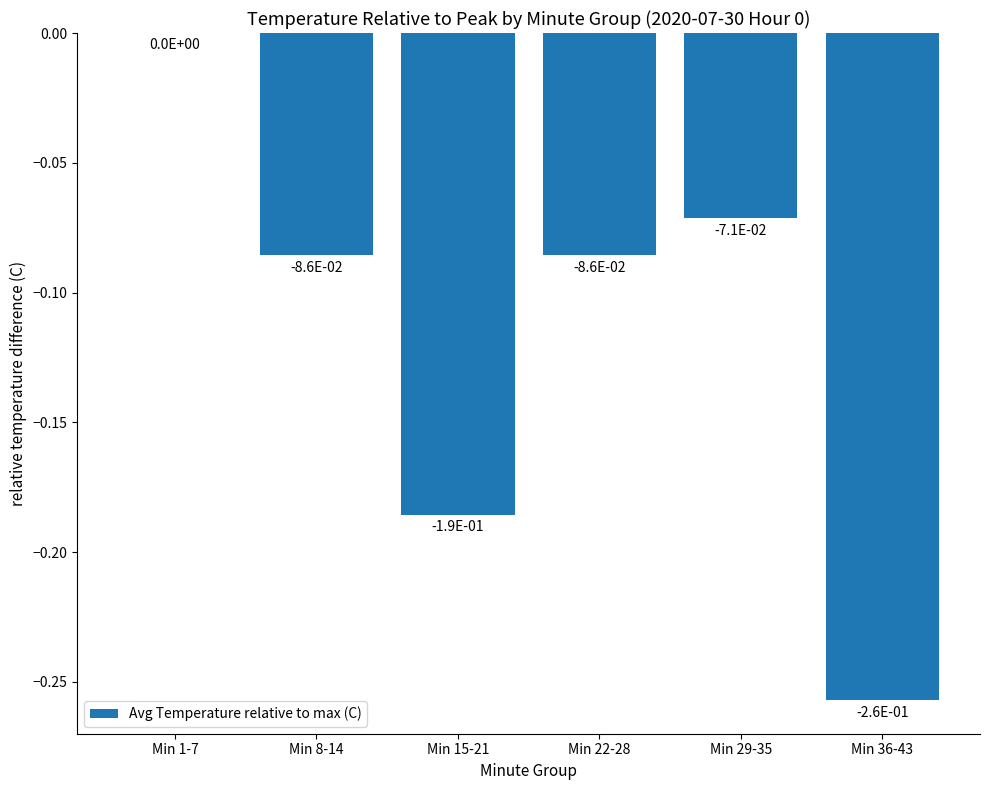

What is the sum of all values?

-0.7